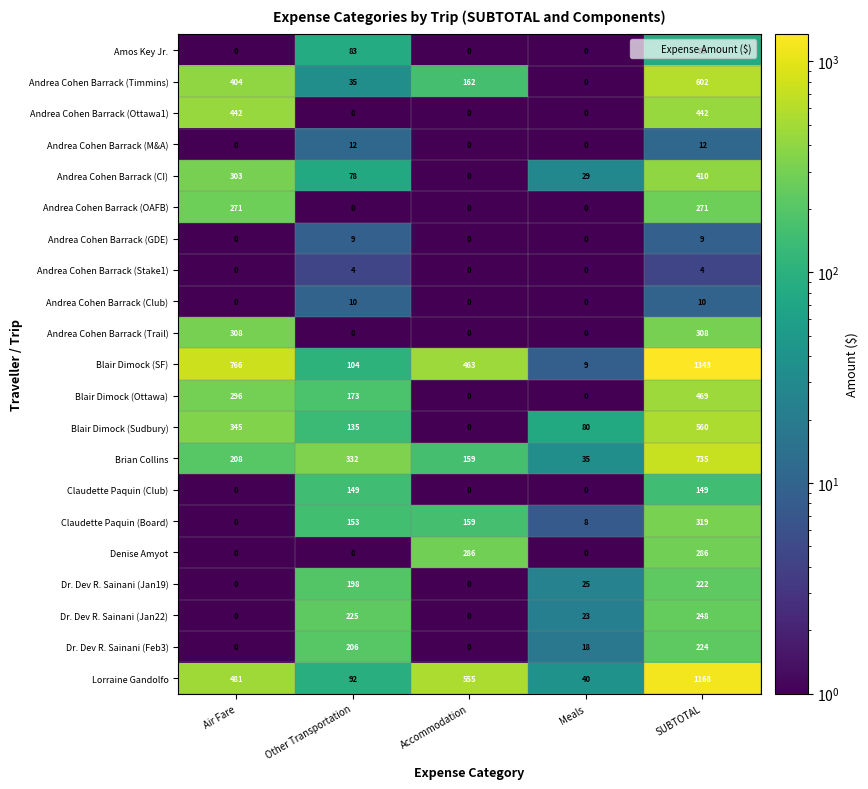

Which series has the widest spread of values?

Blair Dimock (SF)